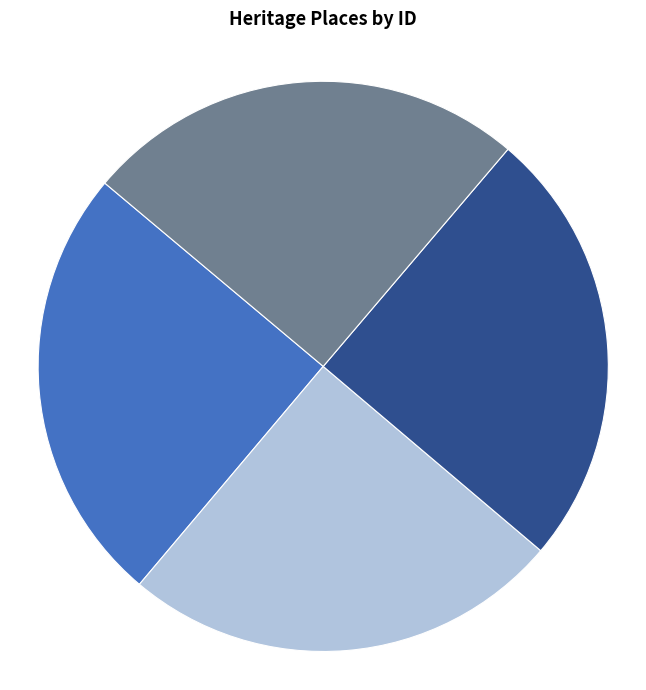

The Fort Gellibrand Williamstown slice represents 11% of the pie. True or false?

False